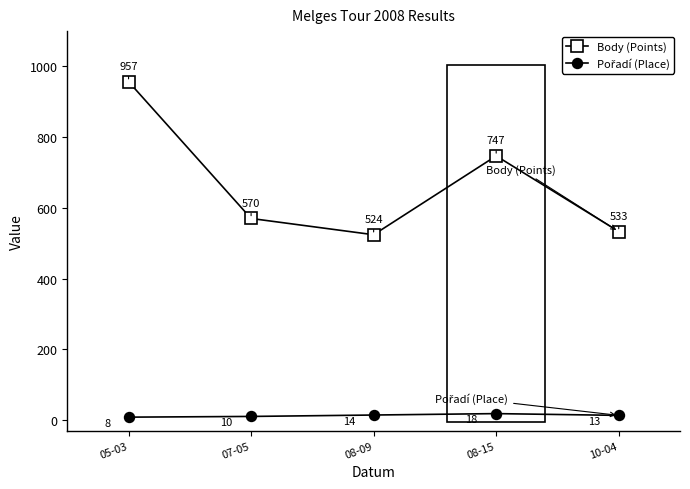

At which label does Body (Points) first exceed 570?

05-03